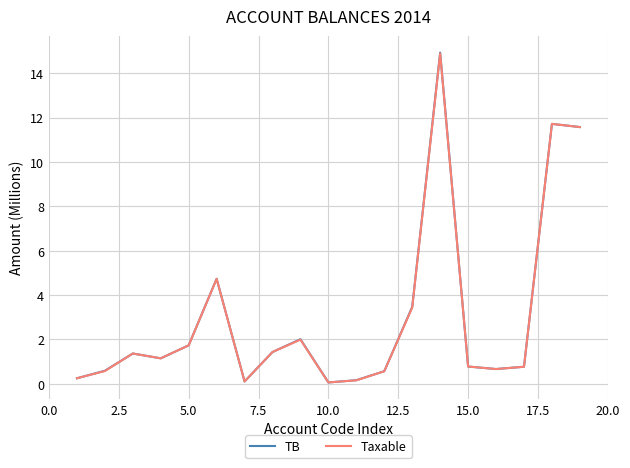

Which series has the widest spread of values?

TB